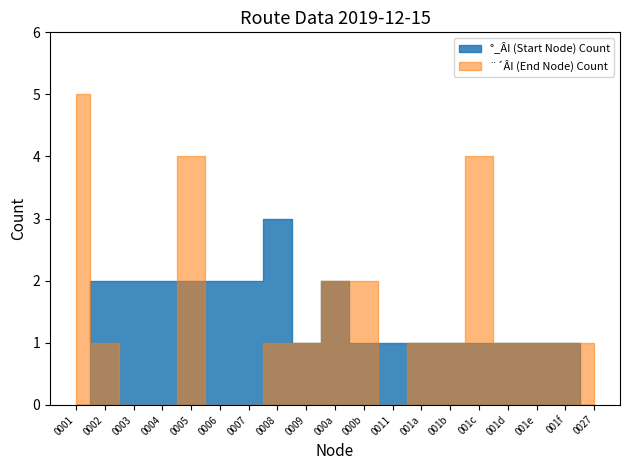

Is this an area chart (filled region under the line)?

No